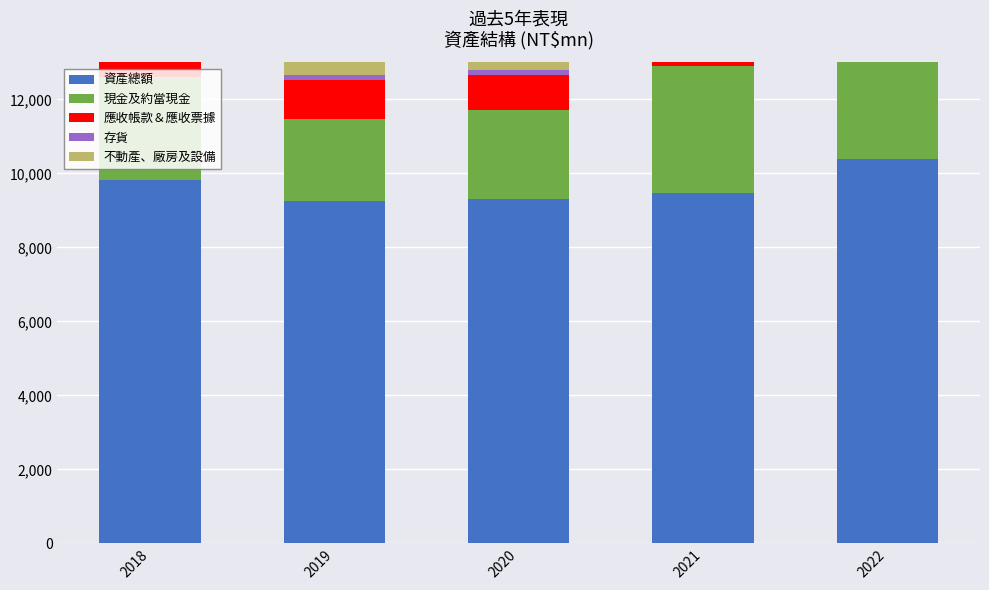

List the series in order of their peak value, highest first.

資產總額, 現金及約當現金, 不動產、廠房及設備, 應收帳款＆應收票據, 存貨